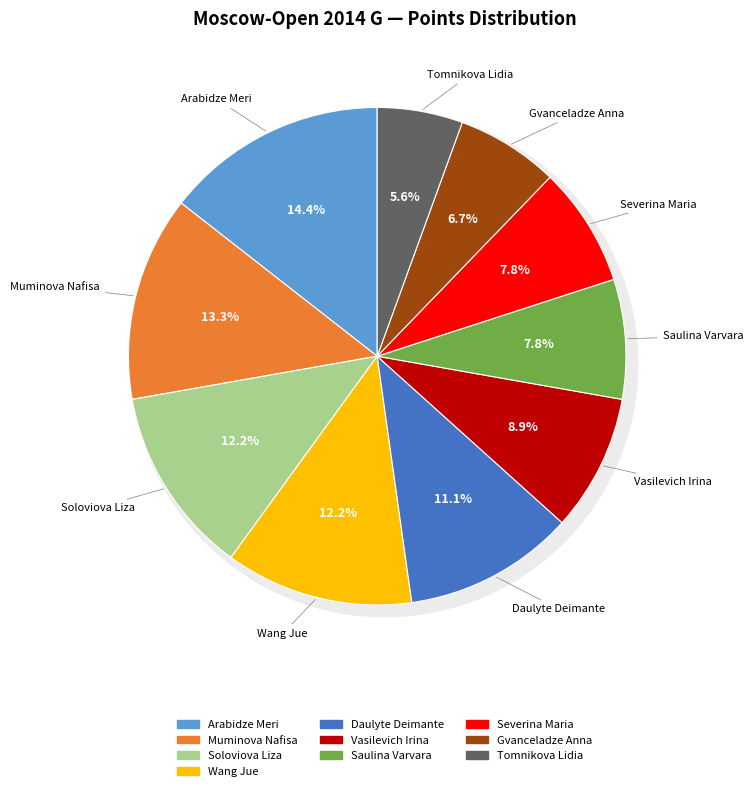

Do Wang Jue and Saulina Varvara together represent more than half of the pie?

No